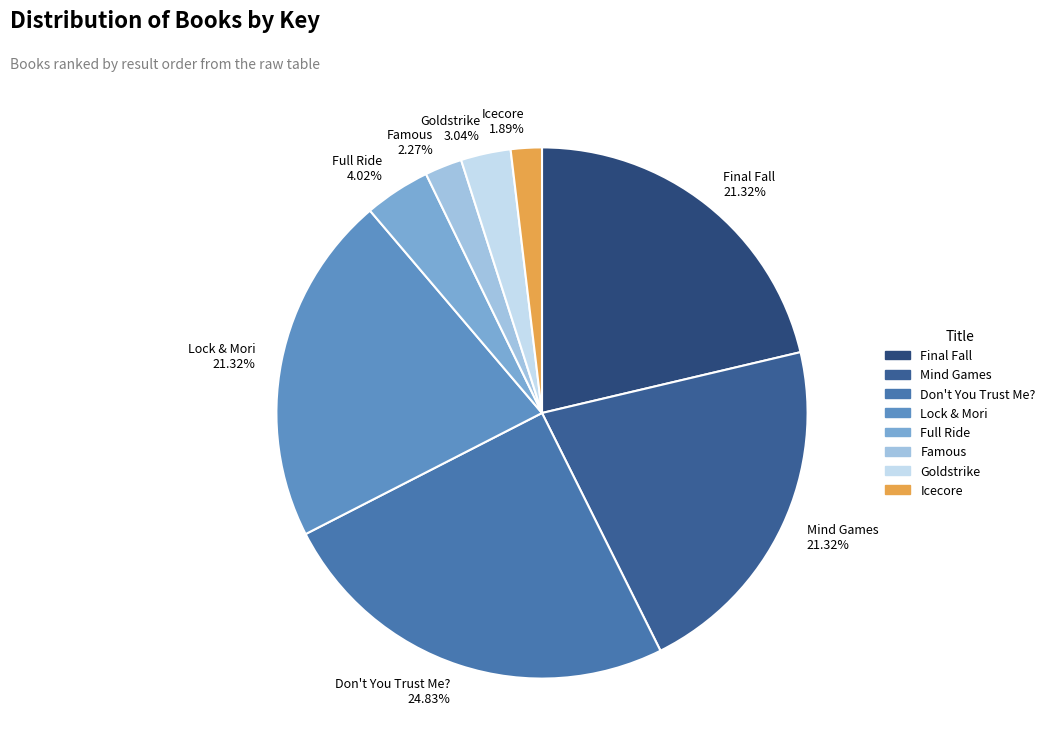

Which category has the biggest portion of the pie?

Don't You Trust Me?